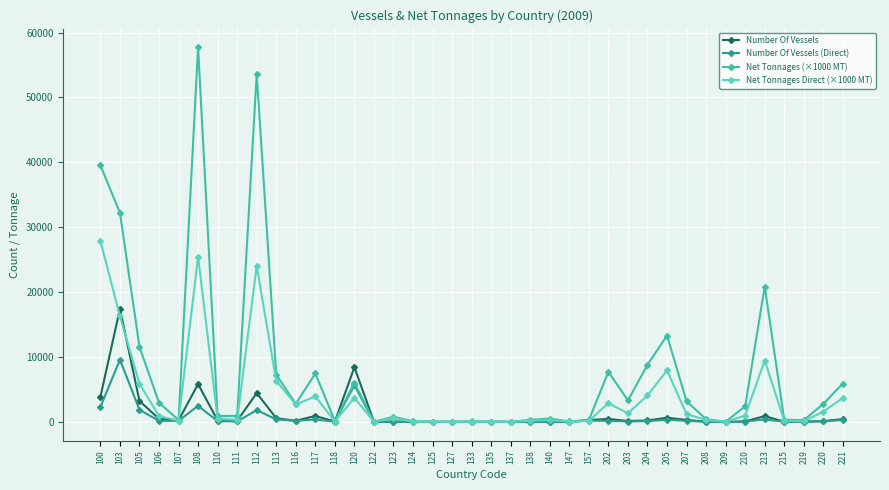

What is the lowest value of the Number Of Vessels series?

1.0